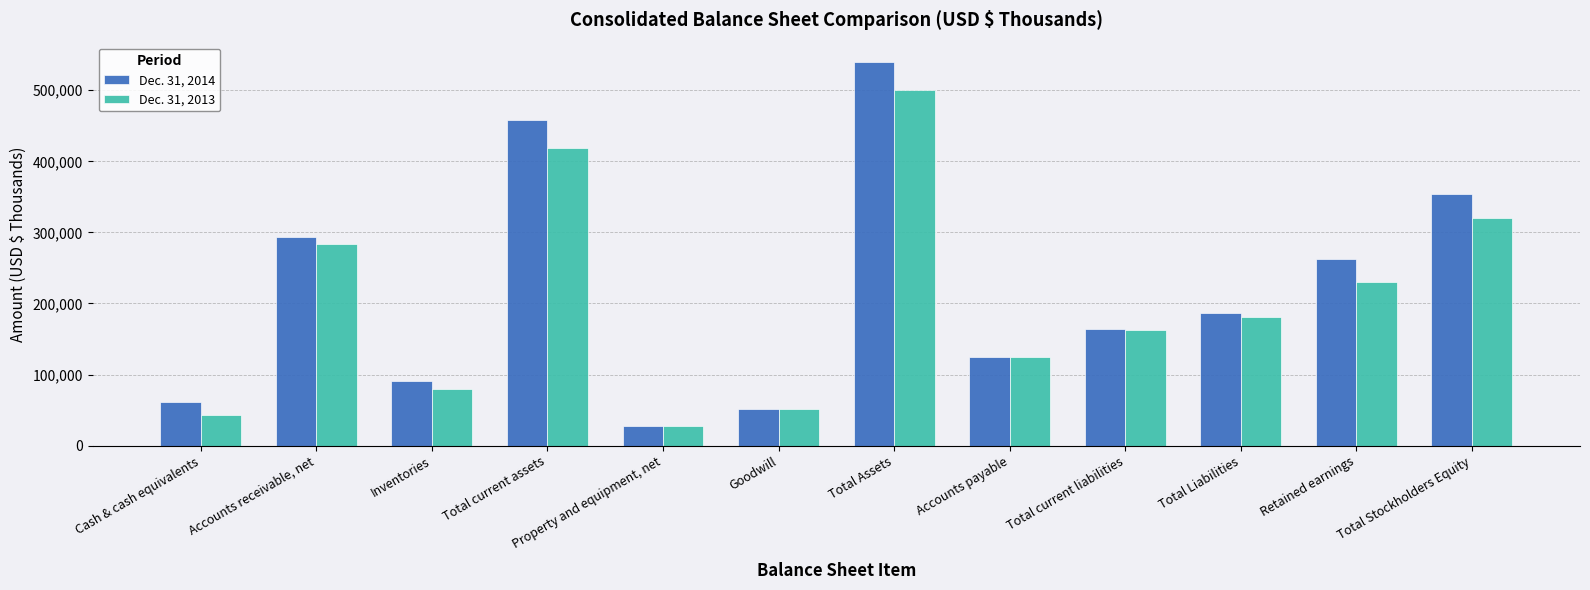

How many series are shown in this chart?

2